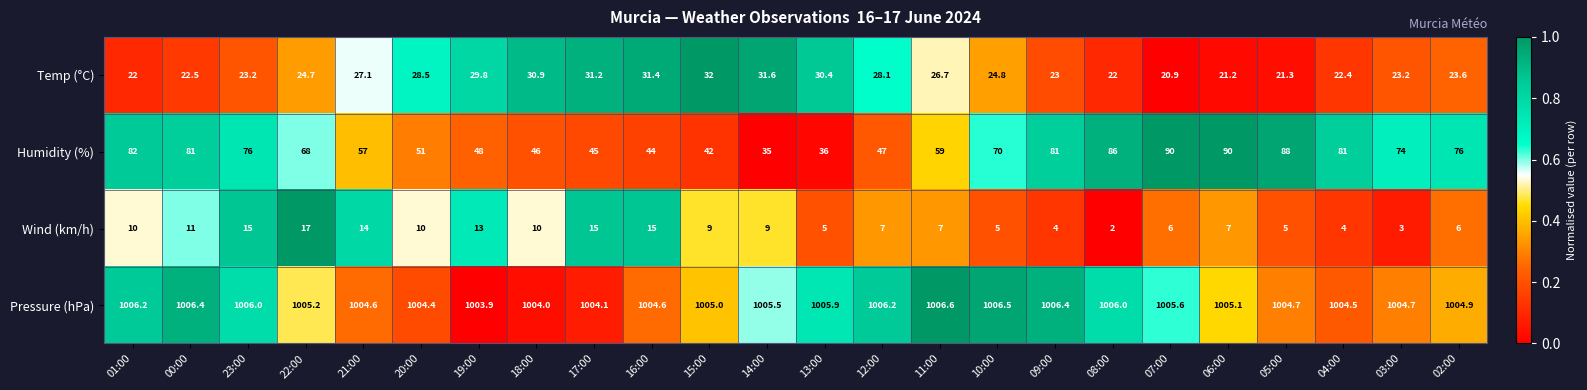

What is the difference between the maximum and minimum values in the Pressure (hPa) series?

2.7